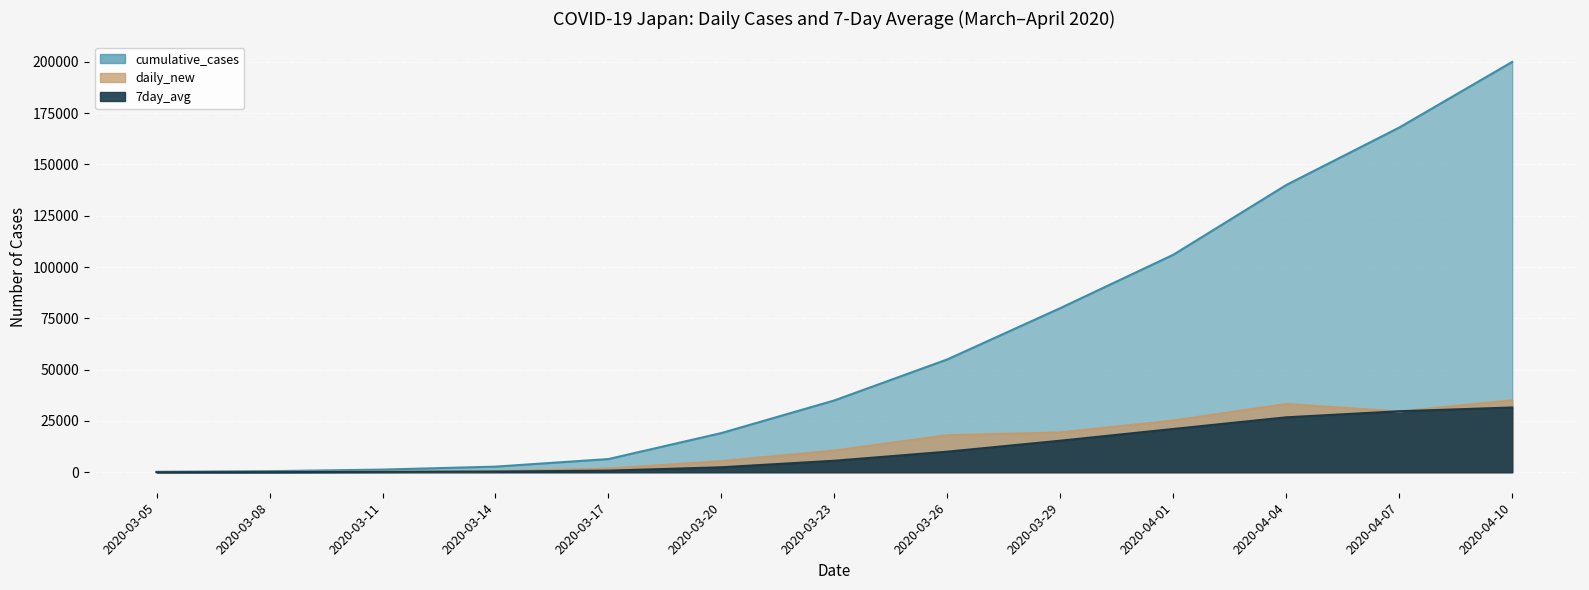

Reading left to right, extract all data points from this chart.

cumulative_cases: 2020-03-05=217.0	2020-03-08=518.0	2020-03-11=1281.0	2020-03-14=2727.0	2020-03-17=6421.0	2020-03-20=19100.0	2020-03-23=35000.0	2020-03-26=55000.0	2020-03-29=80000.0	2020-04-01=106000.0	2020-04-04=140000.0	2020-04-07=168000.0	2020-04-10=200000.0
daily_new: 2020-03-05=68.0	2020-03-08=116.0	2020-03-11=322.0	2020-03-14=548.0	2020-03-17=1789.0	2020-03-20=5423.0	2020-03-23=10571.0	2020-03-26=18058.0	2020-03-29=19408.0	2020-04-01=25200.0	2020-04-04=33264.0	2020-04-07=29609.0	2020-04-10=35098.0
7day_avg: 2020-03-05=22.7	2020-03-08=63.4	2020-03-11=161.7	2020-03-14=332.1	2020-03-17=780.3	2020-03-20=2417.3	2020-03-23=5602.1	2020-03-26=10022.7	2020-03-29=15372.9	2020-04-01=21084.9	2020-04-04=26767.4	2020-04-07=29721.6	2020-04-10=31564.1